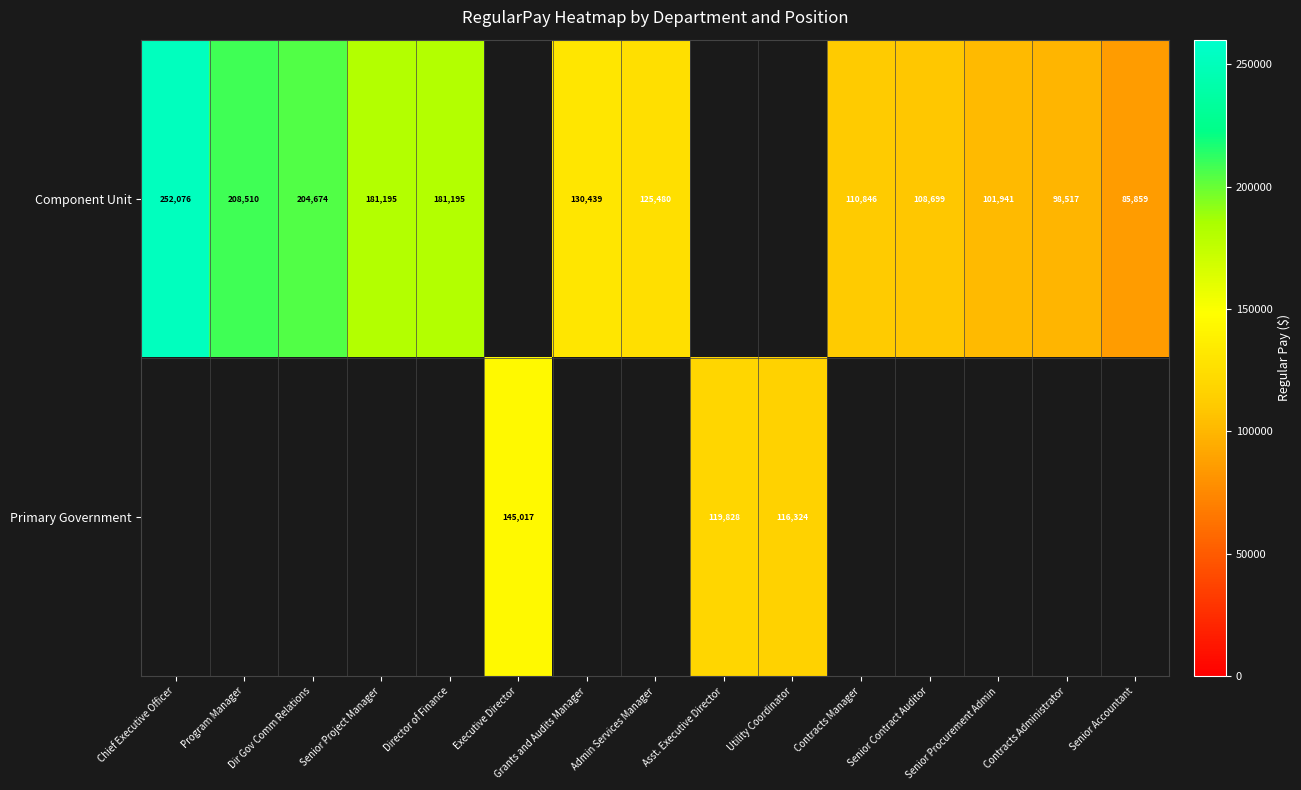

True or false: Component Unit has a value of 203295.0 at Admin Services Manager.

False